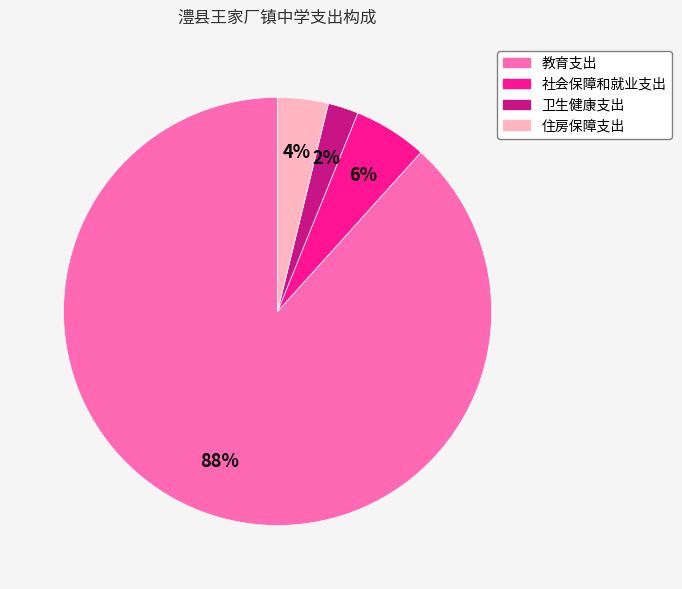

Which has a higher value, 社会保障和就业支出 or 卫生健康支出?

社会保障和就业支出